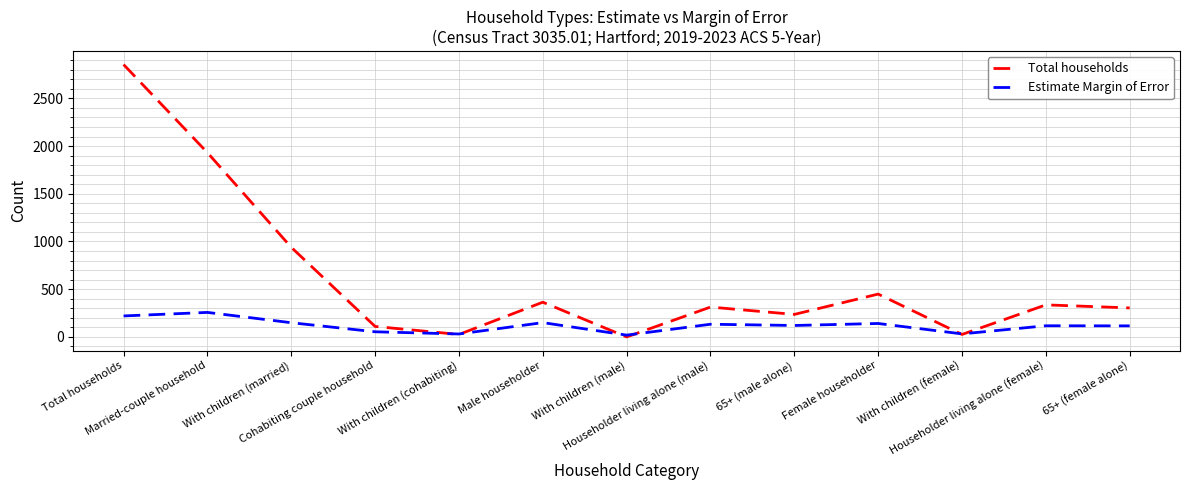

What is the sum of the Total households values at With children (female) and With children (cohabiting)?

52